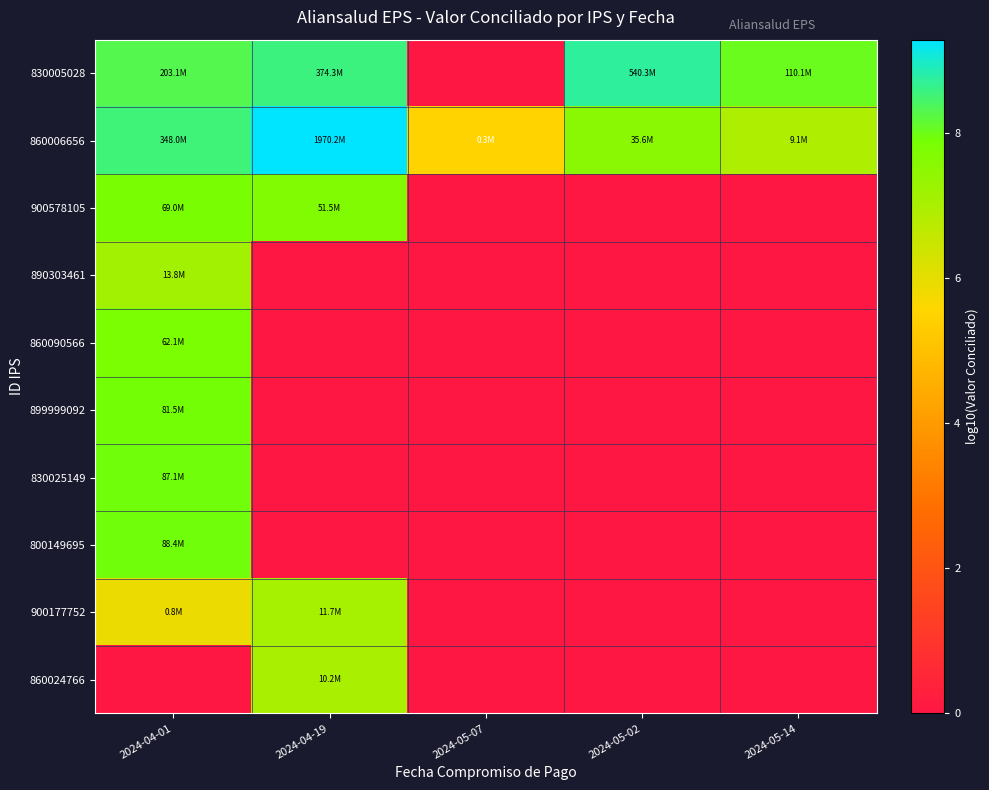

Rank the series by their maximum value, from lowest to highest.

860024766, 900177752, 890303461, 860090566, 900578105, 899999092, 830025149, 800149695, 830005028, 860006656